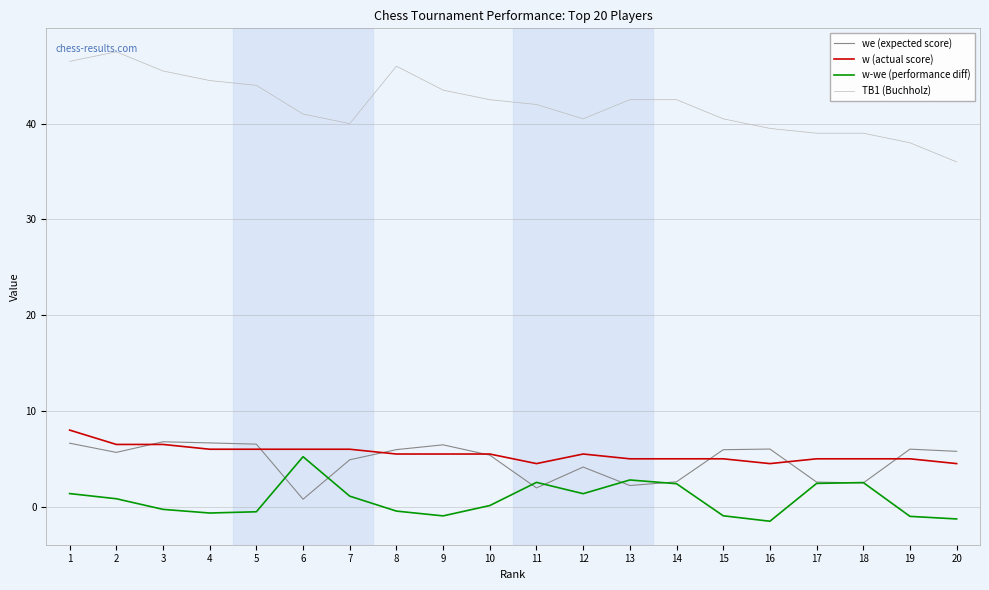

At how many categories does at least one series exceed 24?

20